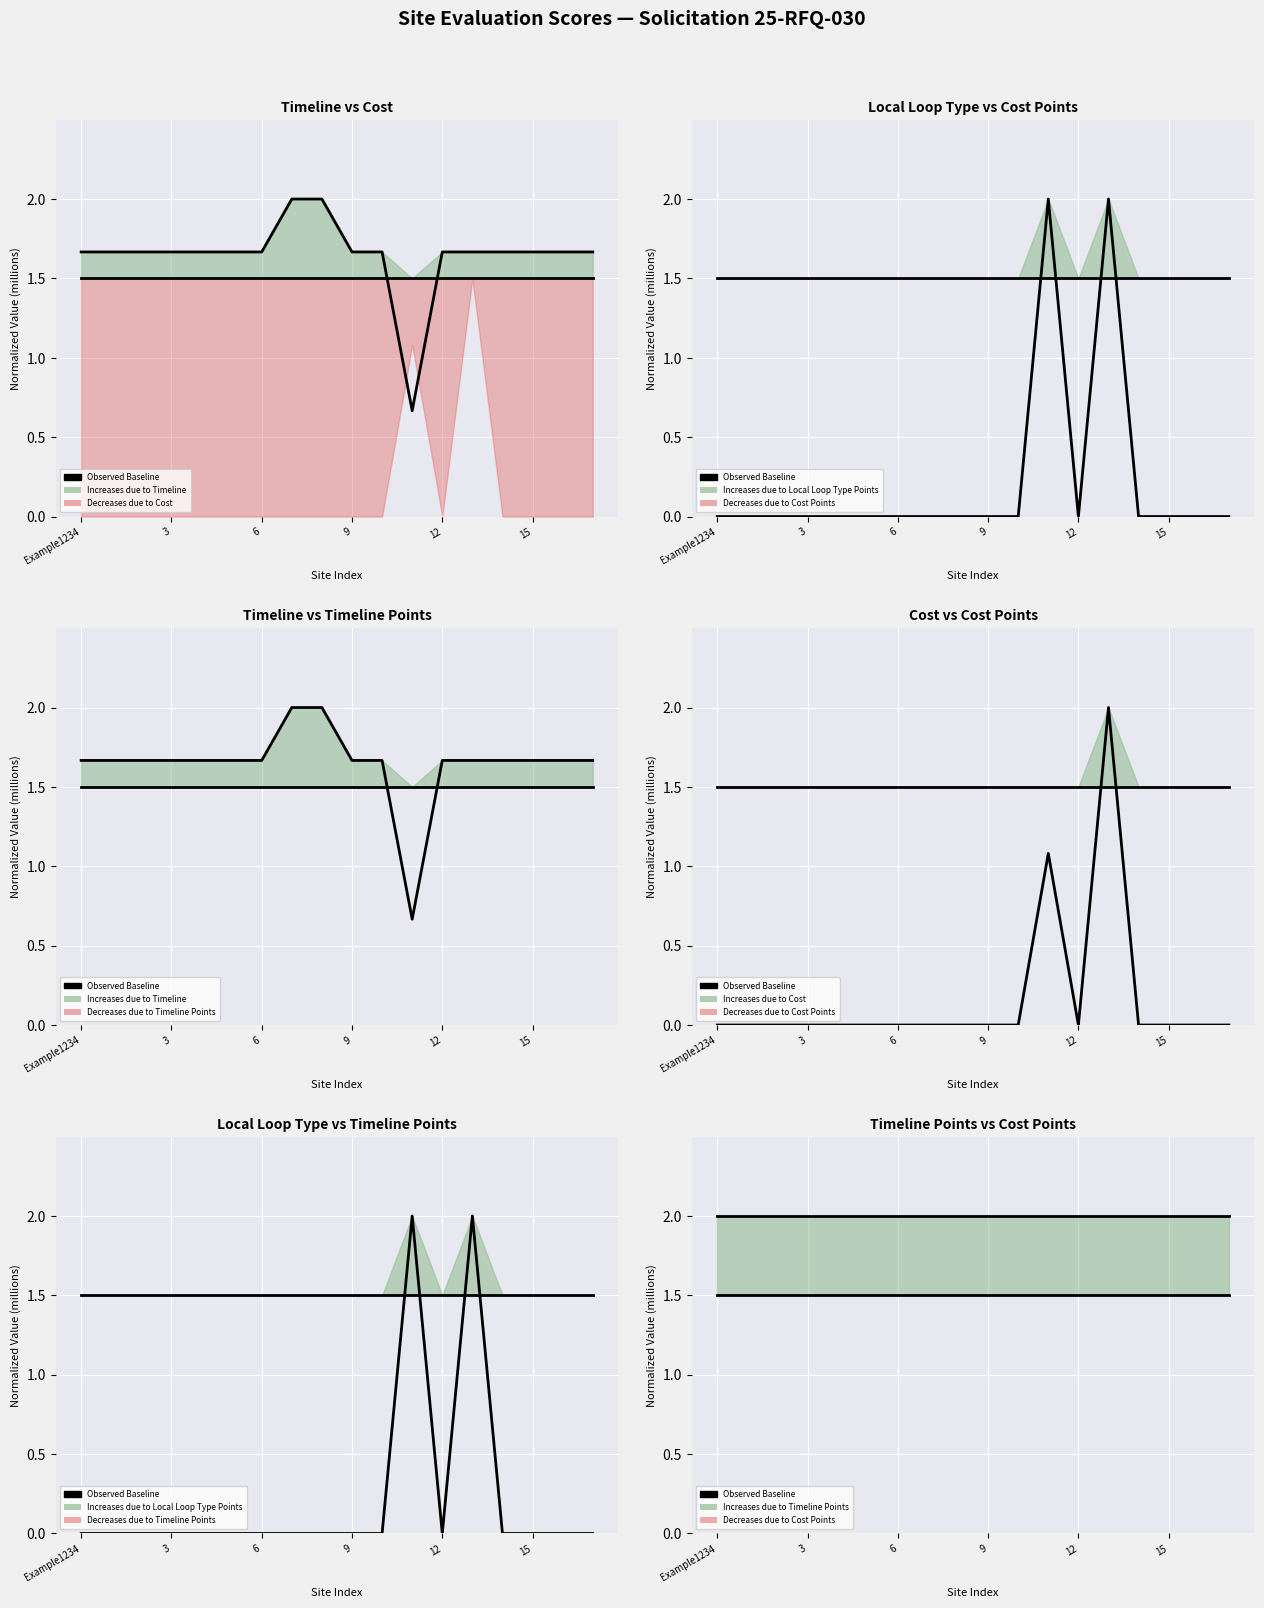

What is the average value of the Cost series?

0.2